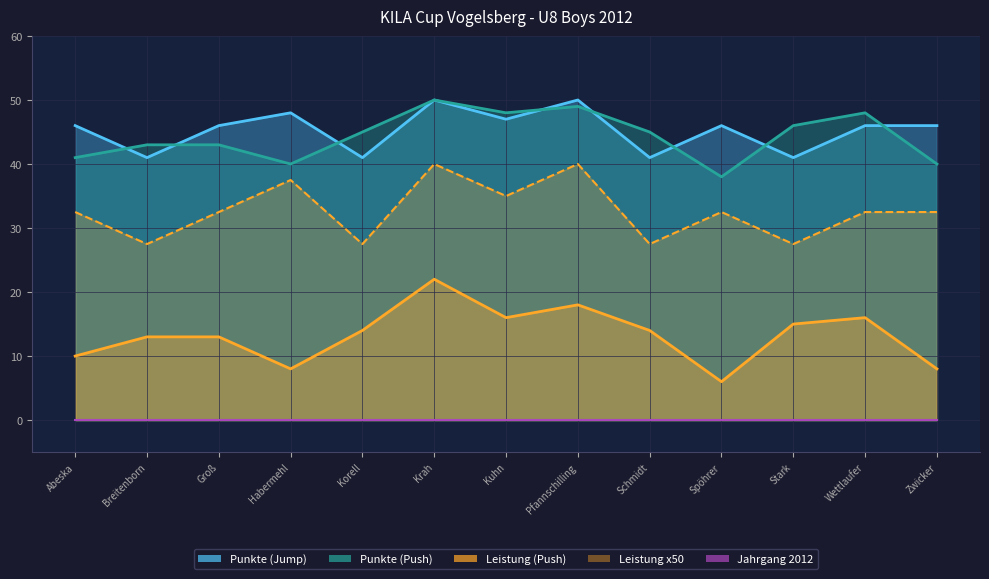

Which has a higher value, Groß or Breitenborn?

Groß